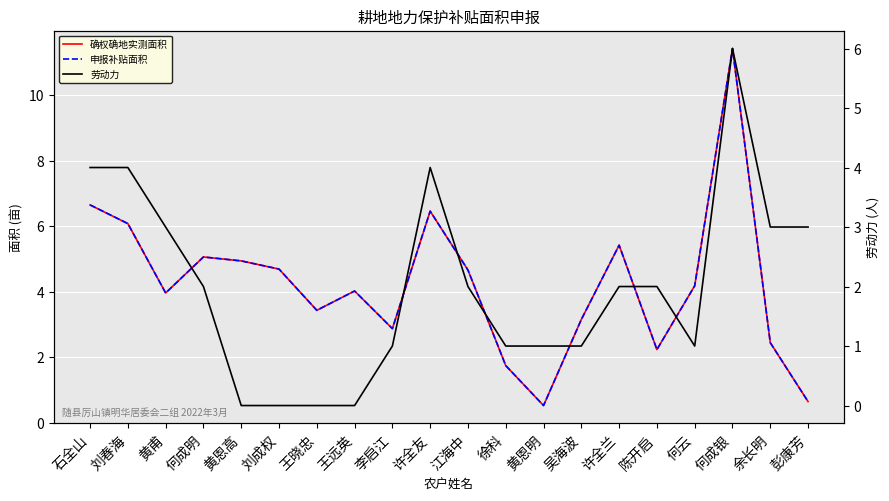

How many data points in 劳动力 are less than 2?

9